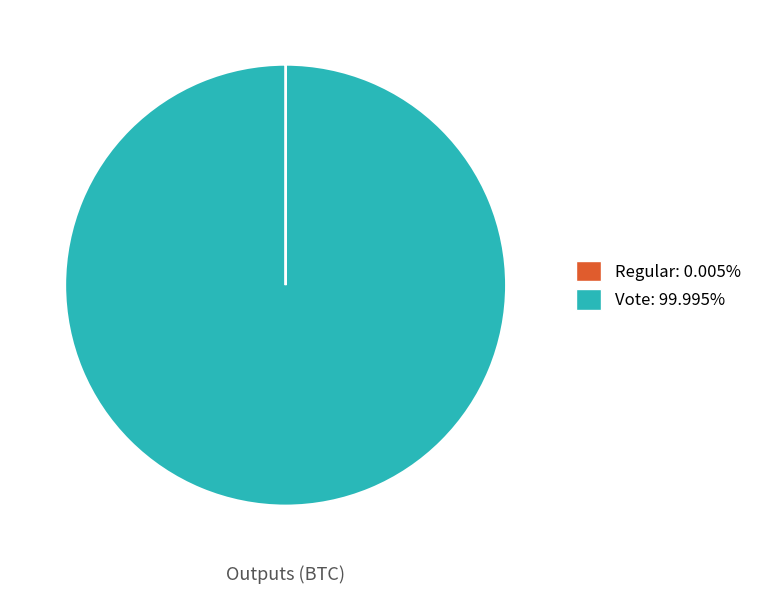

Does any single category account for the majority?

Yes